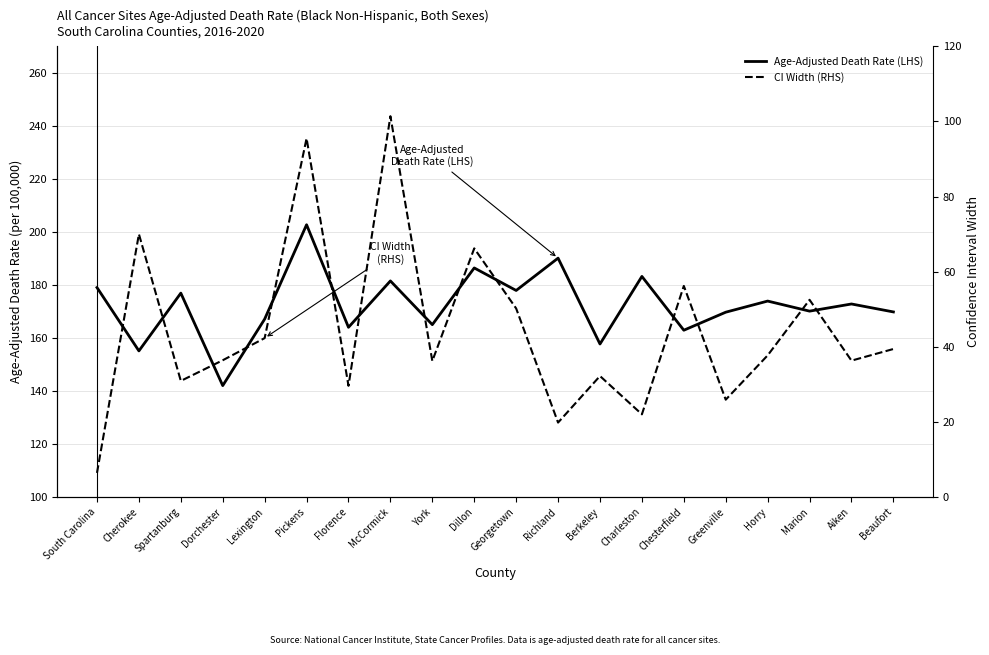

What is the smallest value displayed?

6.4